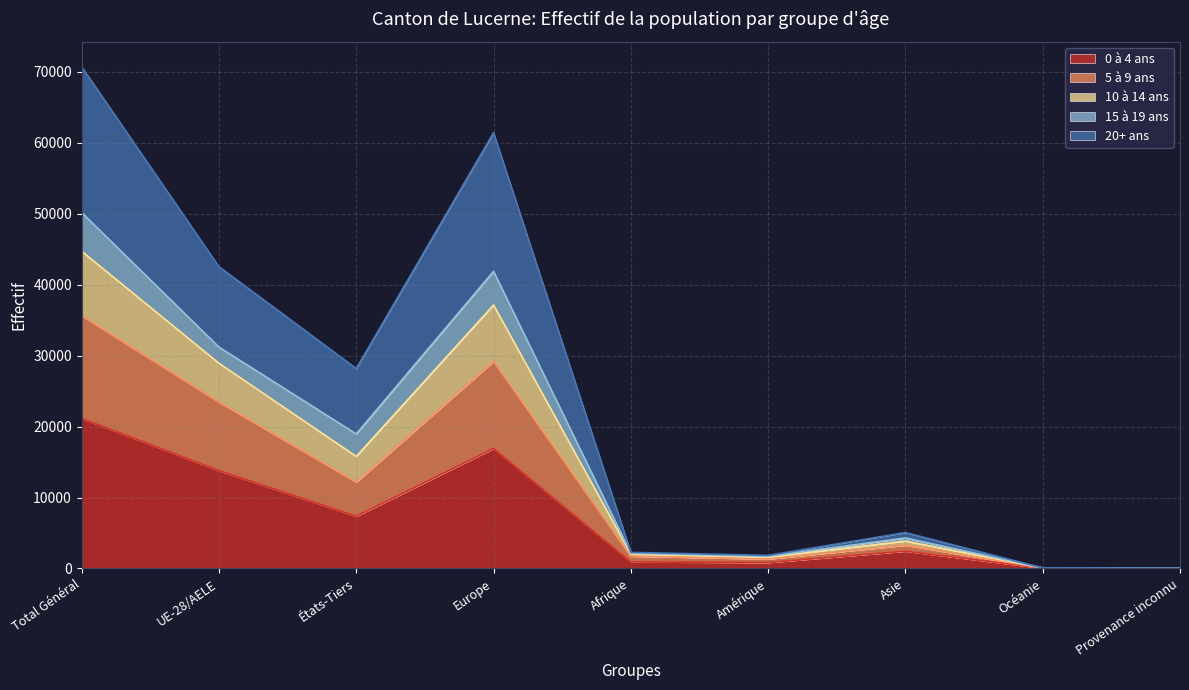

Between Afrique and Amérique, which series saw the biggest shift?

20+ ans